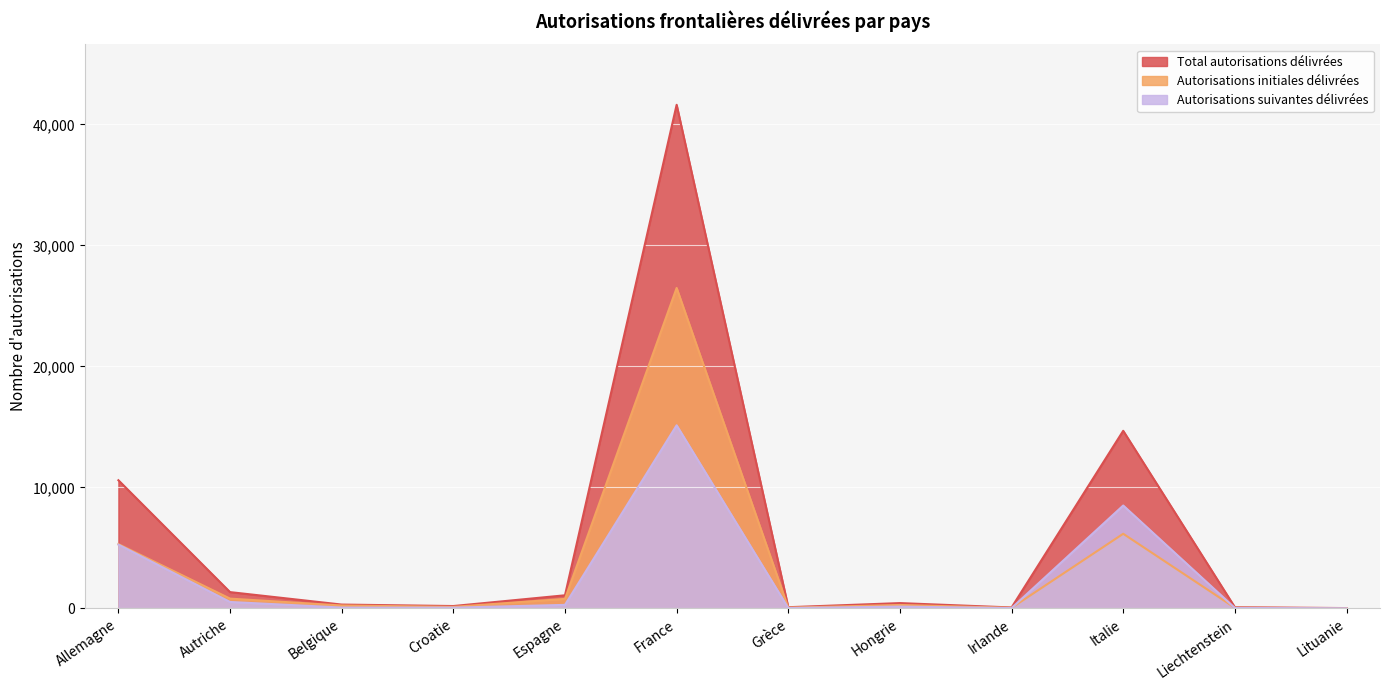

At which category does Total autorisations délivrées reach its first local peak?

France